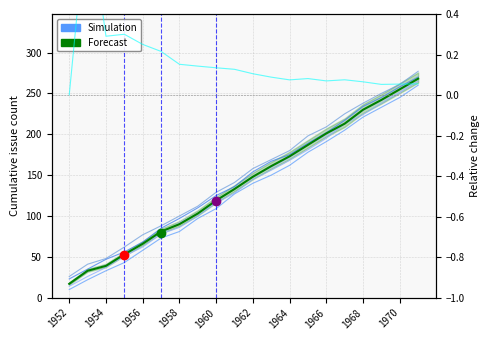

How many values in the Forecast series exceed 148?

9